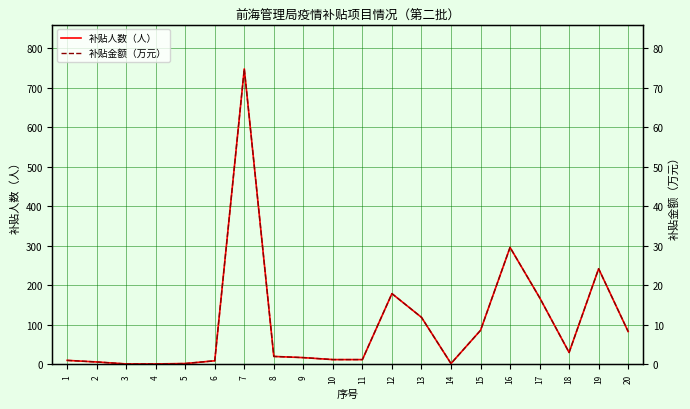

Which series has the largest range (max minus min)?

补贴人数（人）